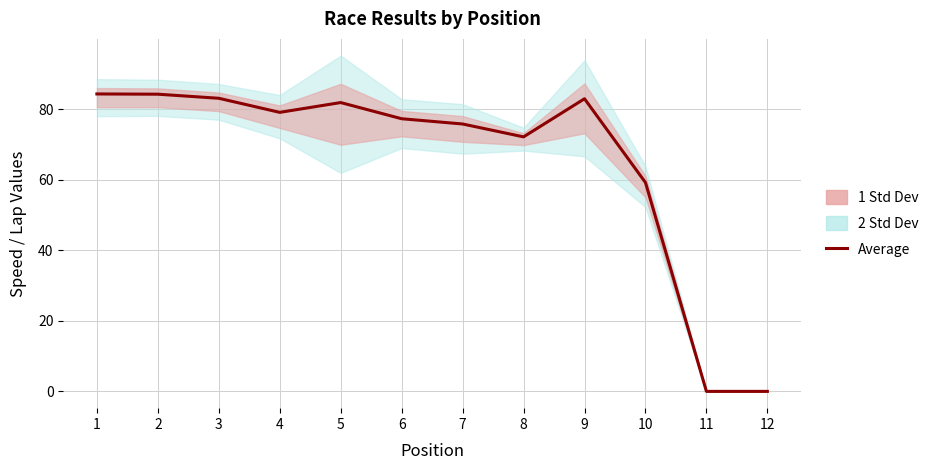

Between 6 and 4, which is larger?

4